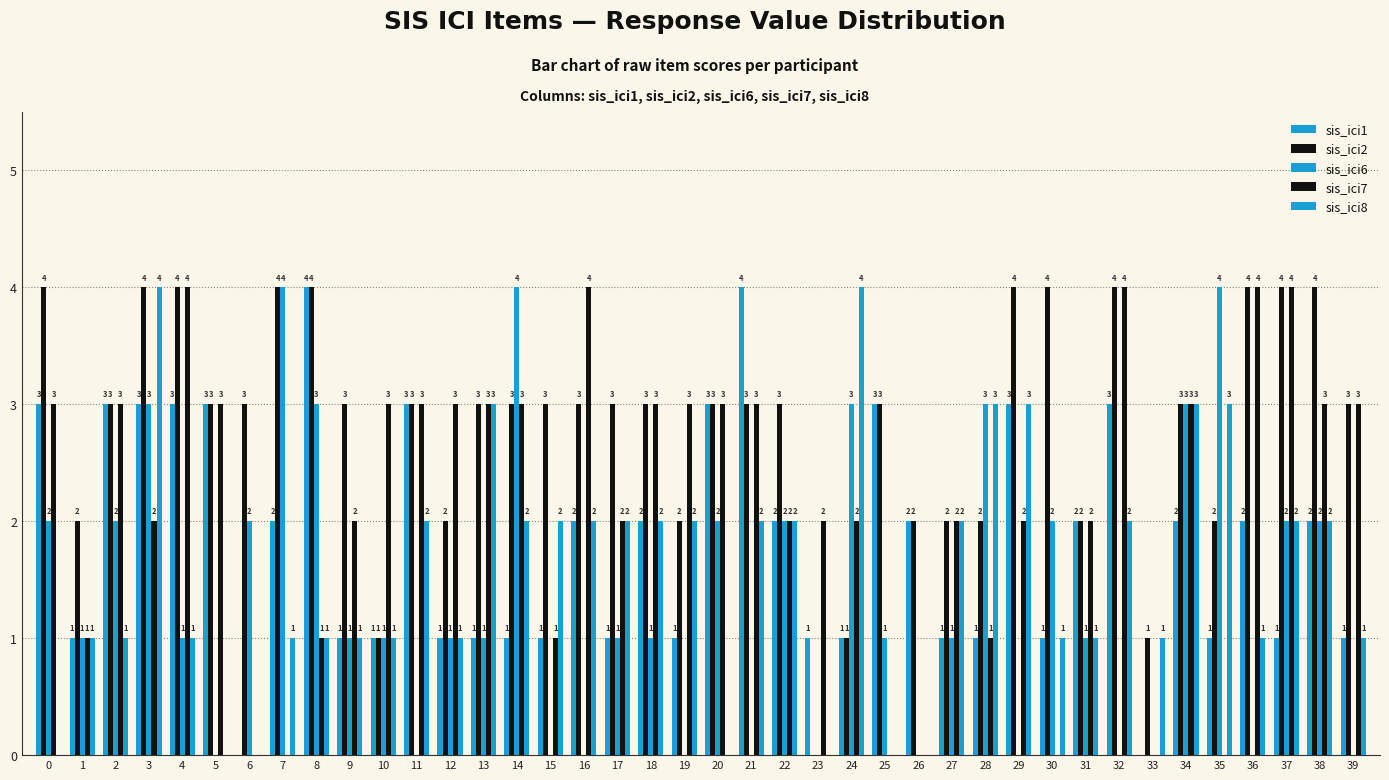

How many groups of bars are there?

40